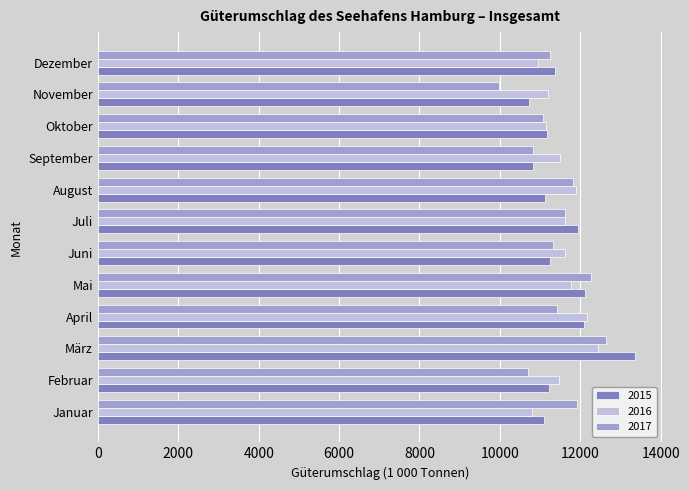

The value of 2015 at September is 15095.2. True or false?

False